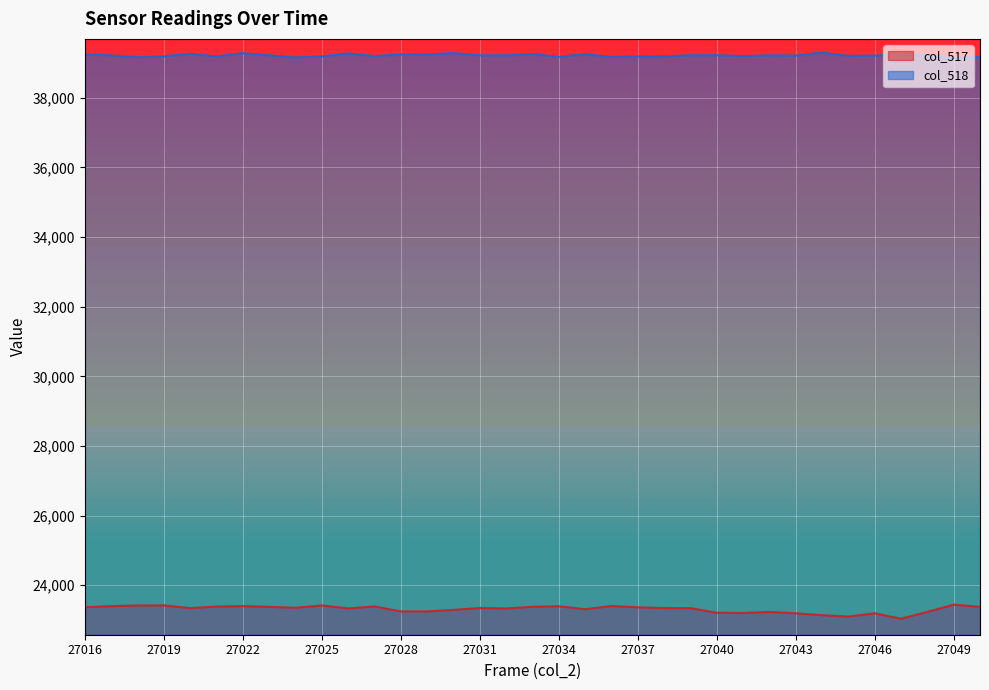

At which category does the chart reach its minimum across all series?

27047